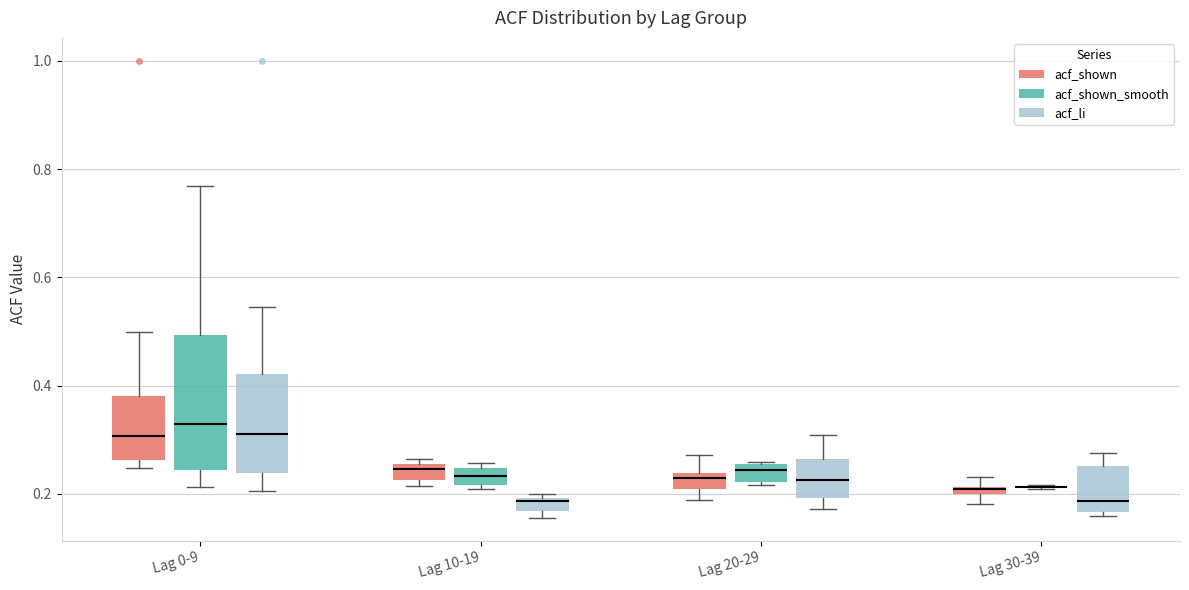

Which box is the tallest, from its lower edge to its upper edge?

Lag 0-9 (acf_shown_smooth)